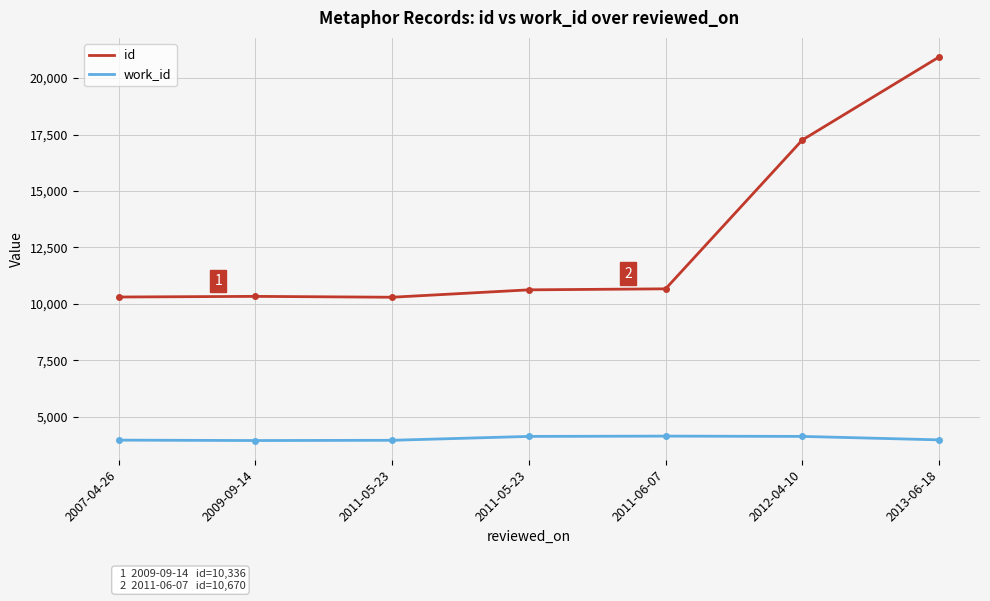

True or false: work_id has more than 0 interior local peaks.

True